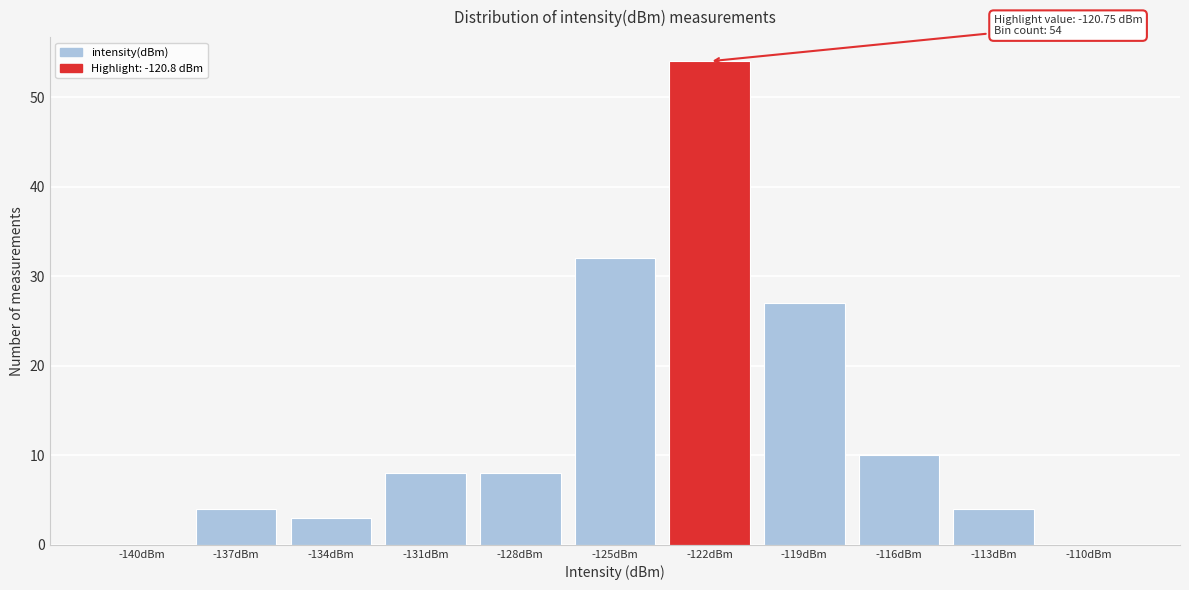

Reading left to right, extract all data points from this chart.

-140dBm=0	-137dBm=4	-134dBm=3	-131dBm=8	-128dBm=8	-125dBm=32	-122dBm=54	-119dBm=27	-116dBm=10	-113dBm=4	-110dBm=0